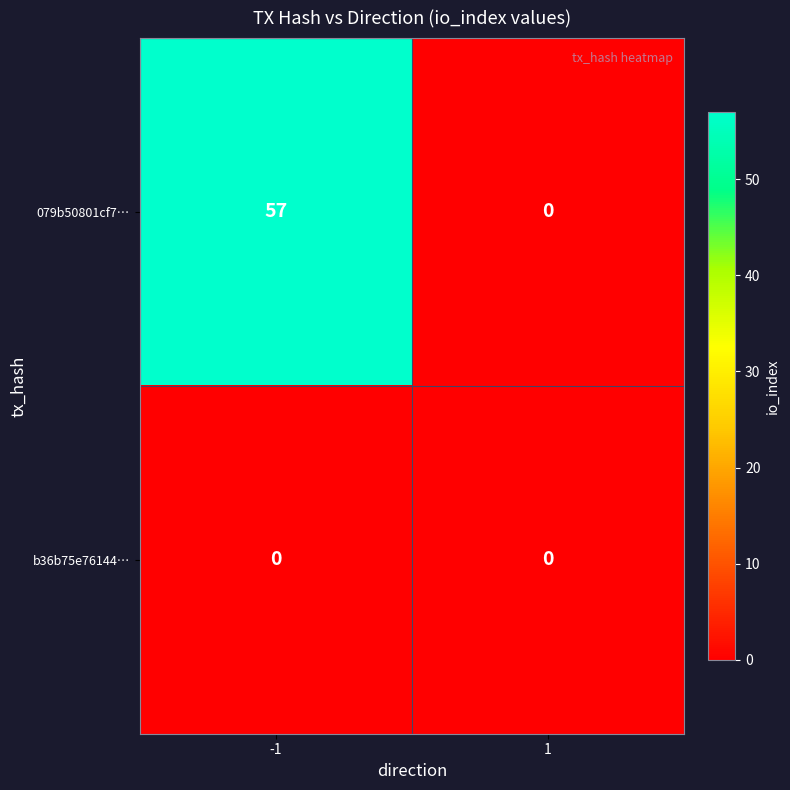

What is the difference between the 079b50801cf7… values at -1 and 1?

57